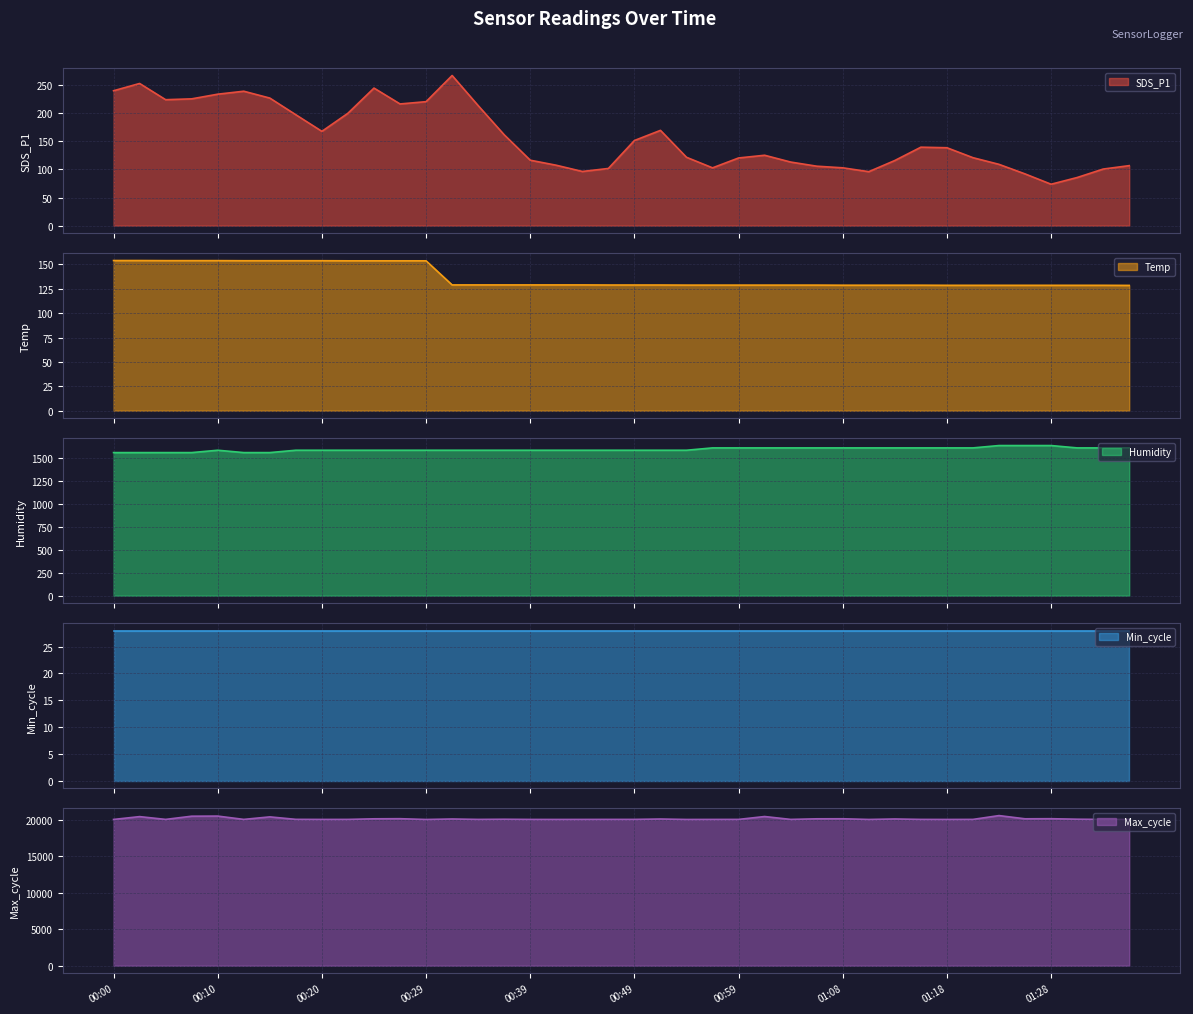

What is the highest value of the SDS_P1 series?

266.9